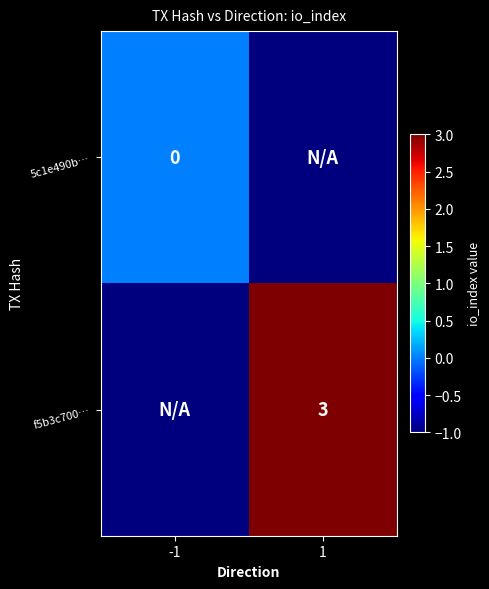

Is the value of f5b3c700… at 1 greater than the value of 5c1e490b… at -1?

Yes